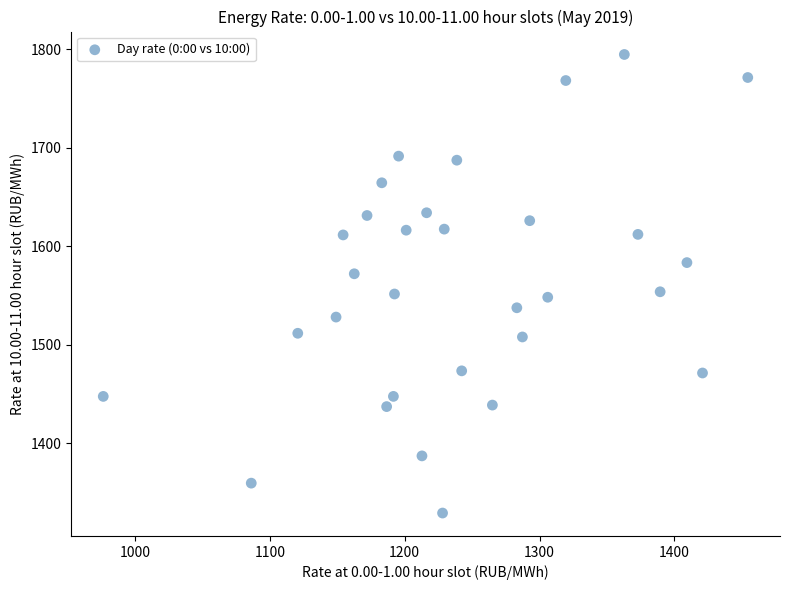

What is the range of X values (max minus min)?

478.0